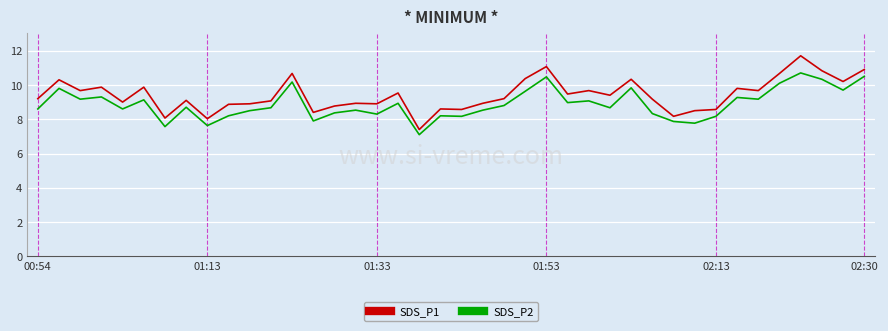

Rank the series by their average value, from highest to lowest.

SDS_P1, SDS_P2